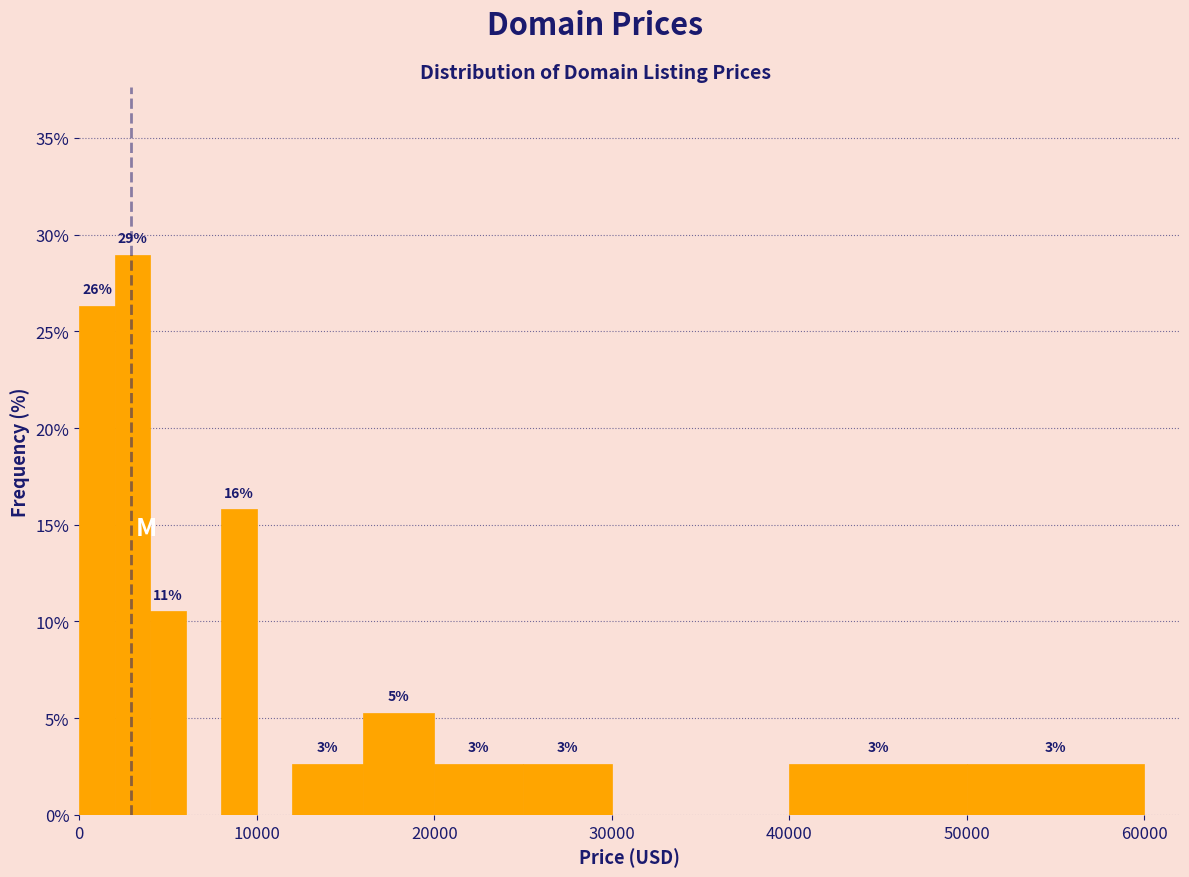

Read against the x-axis, roughly where is the centre of the tallest bar?

3000